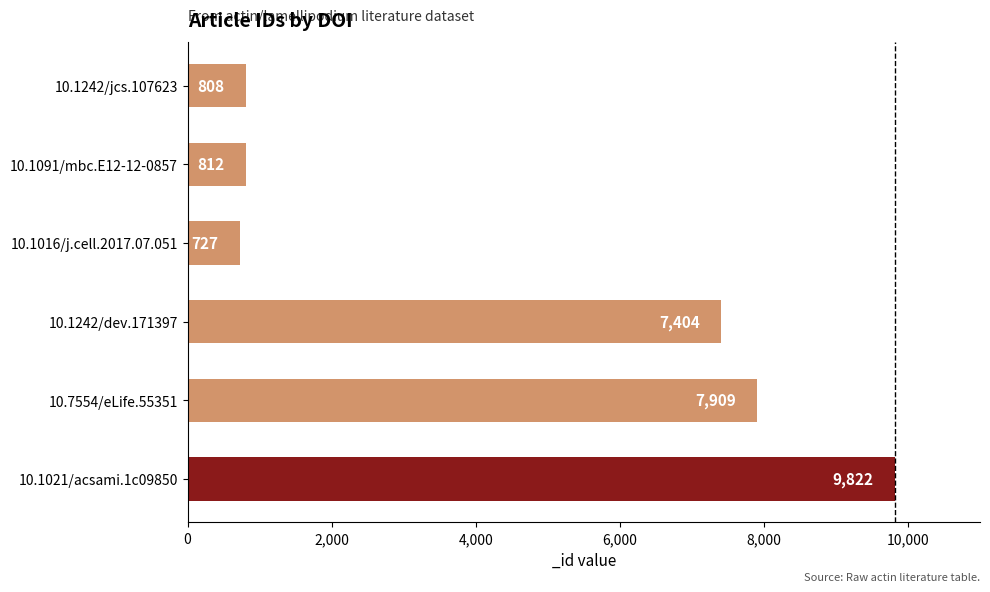

List the labels in order of value, smallest first.

10.1016/j.cell.2017.07.051, 10.1242/jcs.107623, 10.1091/mbc.E12-12-0857, 10.1242/dev.171397, 10.7554/eLife.55351, 10.1021/acsami.1c09850